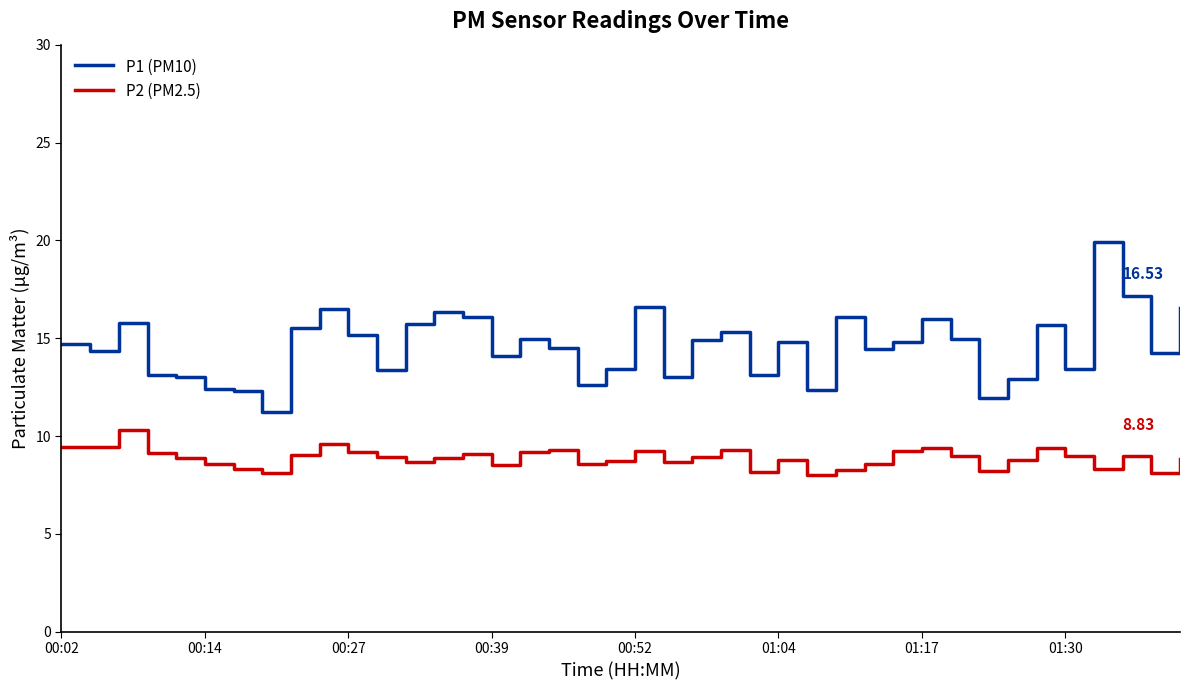

Rank the series by their maximum value, from highest to lowest.

P1 (PM10), P2 (PM2.5)